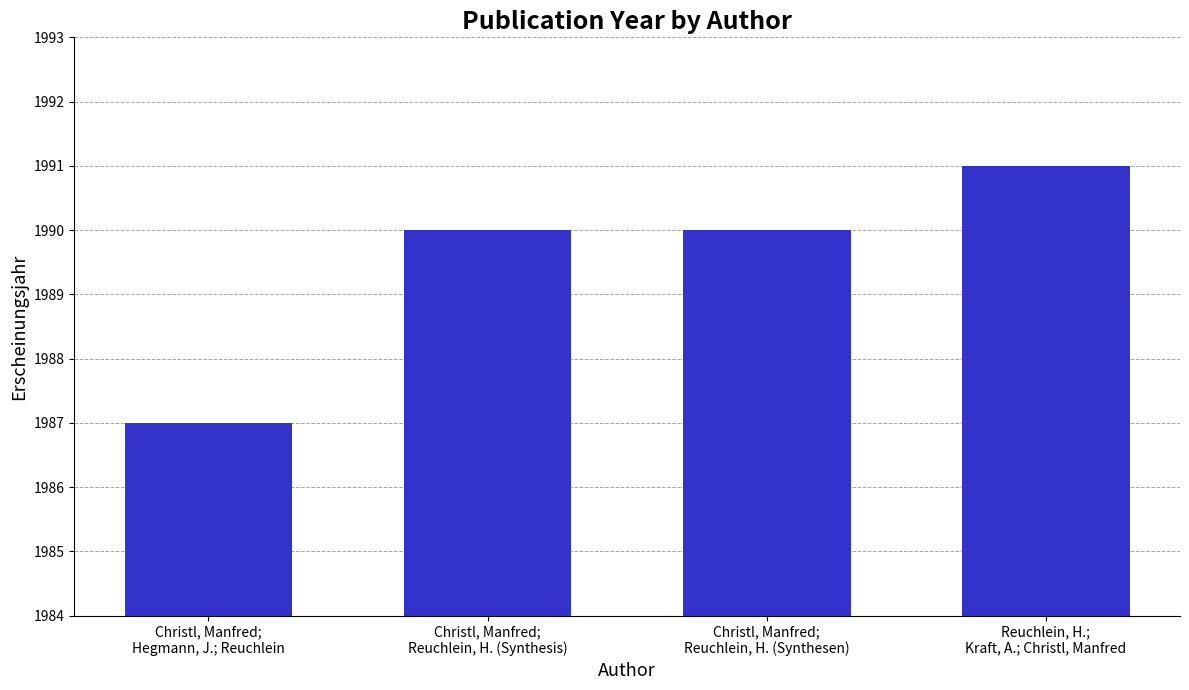

At which category does the chart reach its peak across all series?

Reuchlein, H.;
Kraft, A.; Christl, Manfred